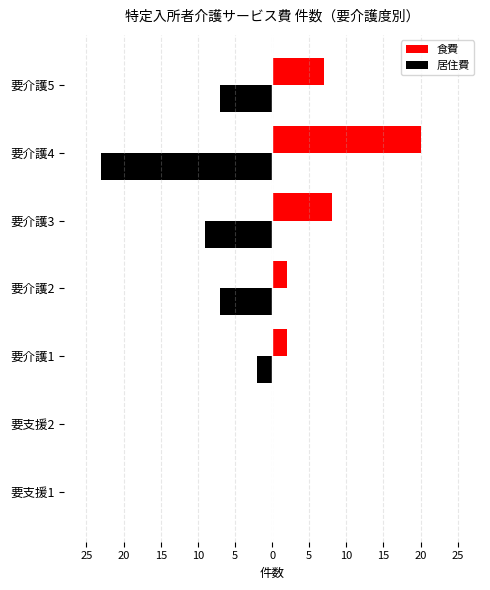

At how many categories does at least one series exceed 18?

1